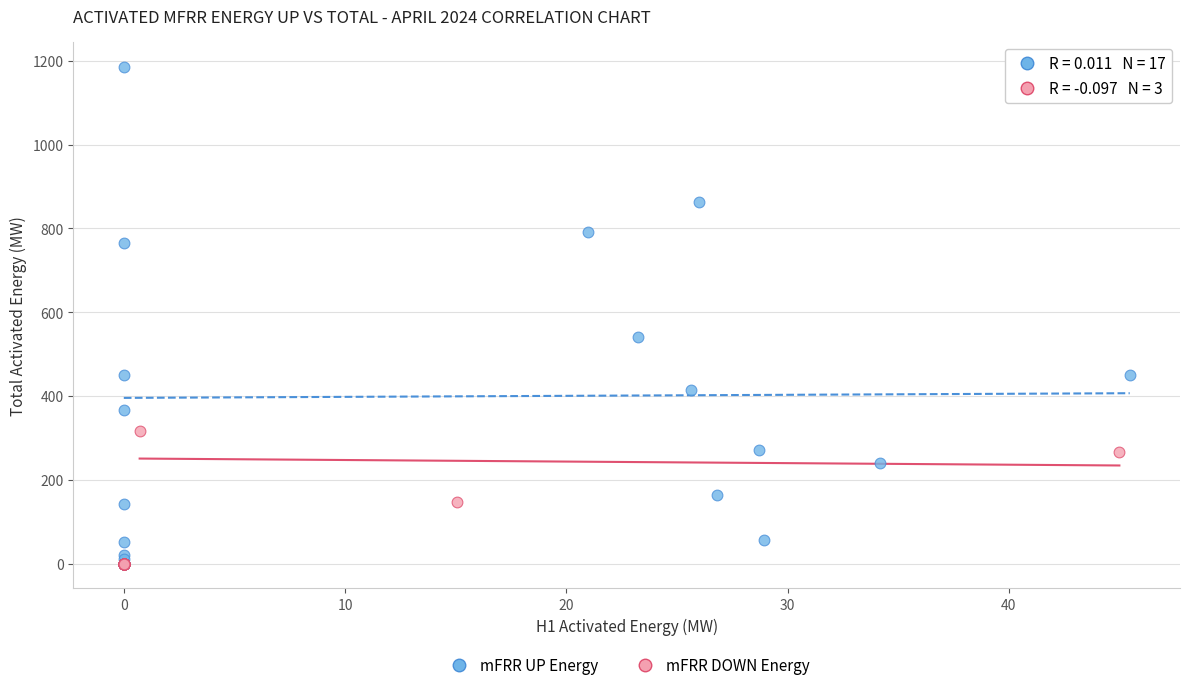

Which series has the widest spread of Y values?

mFRR UP Energy